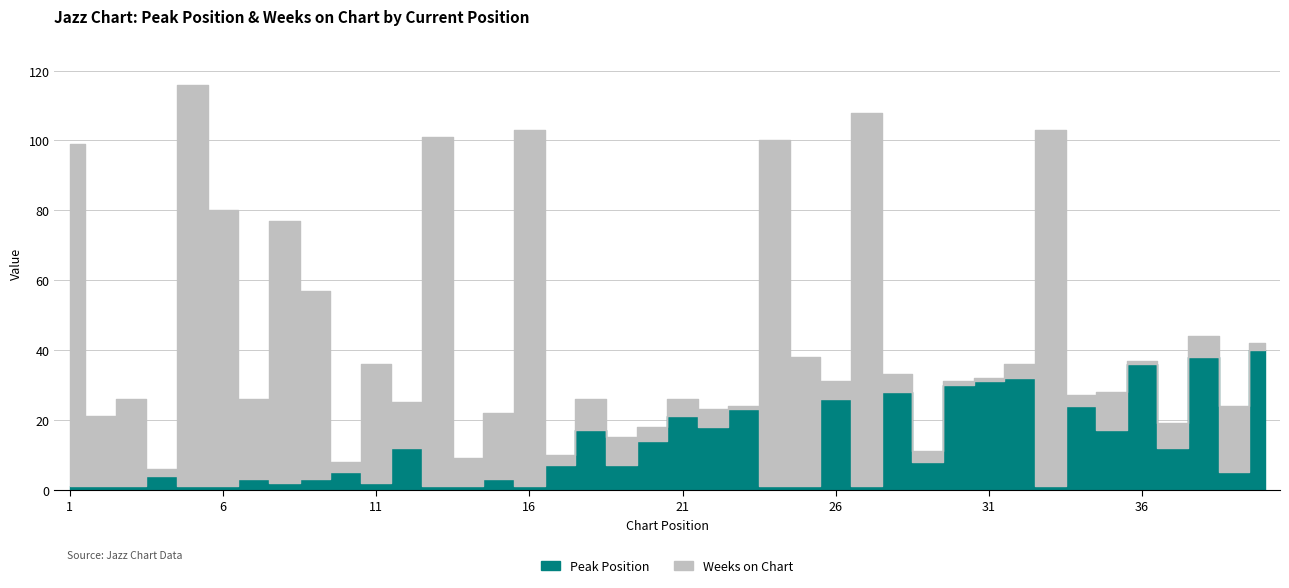

Is this an area chart (filled region under the line)?

No